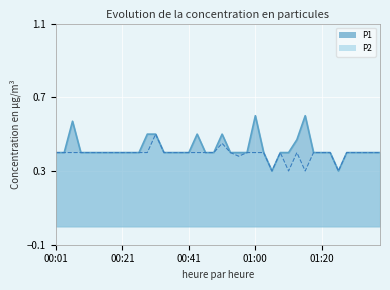

What value does the P2 series have at 01:08?

0.4